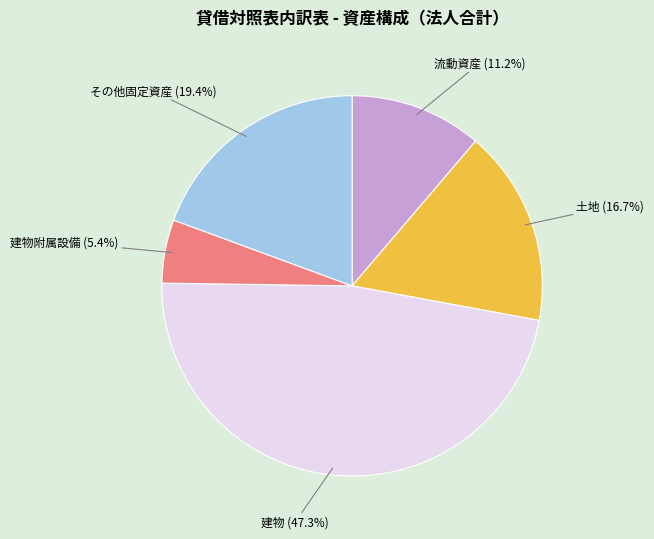

Is there any slice that represents more than half of the pie?

No